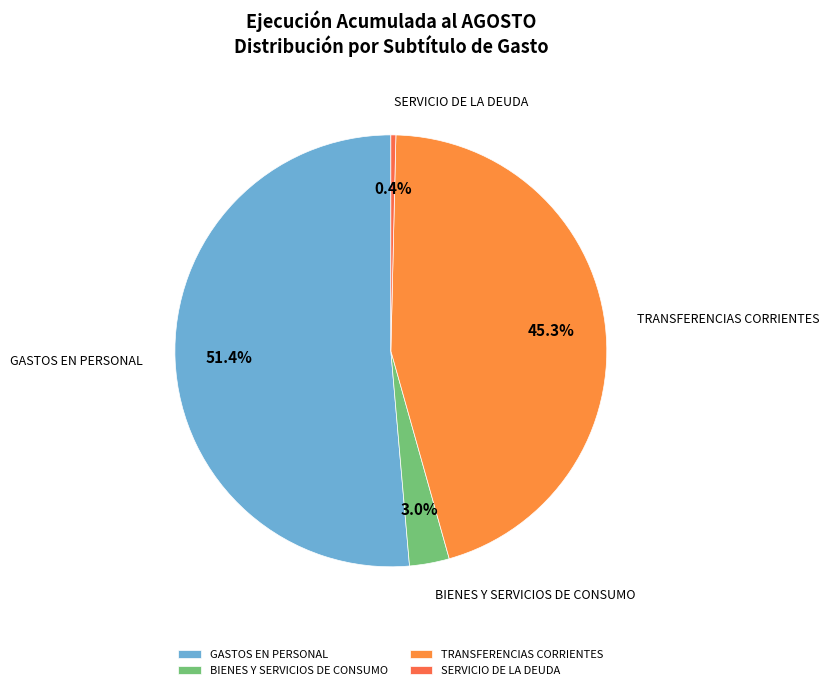

What is the total percentage of GASTOS EN PERSONAL and TRANSFERENCIAS CORRIENTES?

96.6%